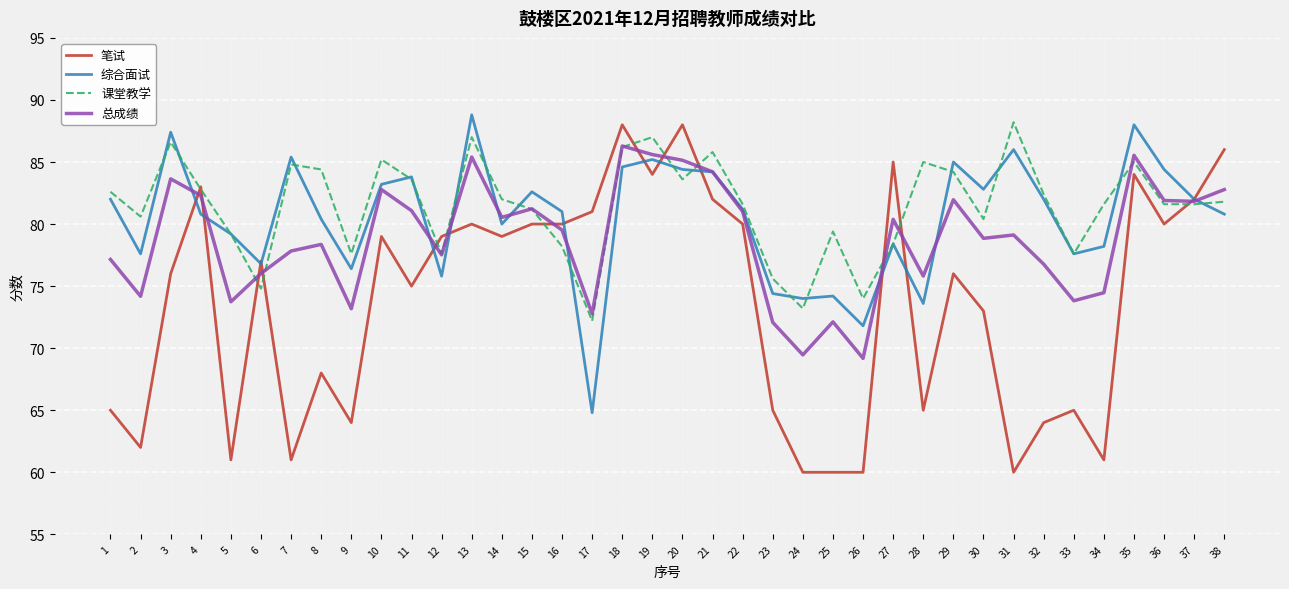

What is the lowest value of the 笔试 series?

60.0